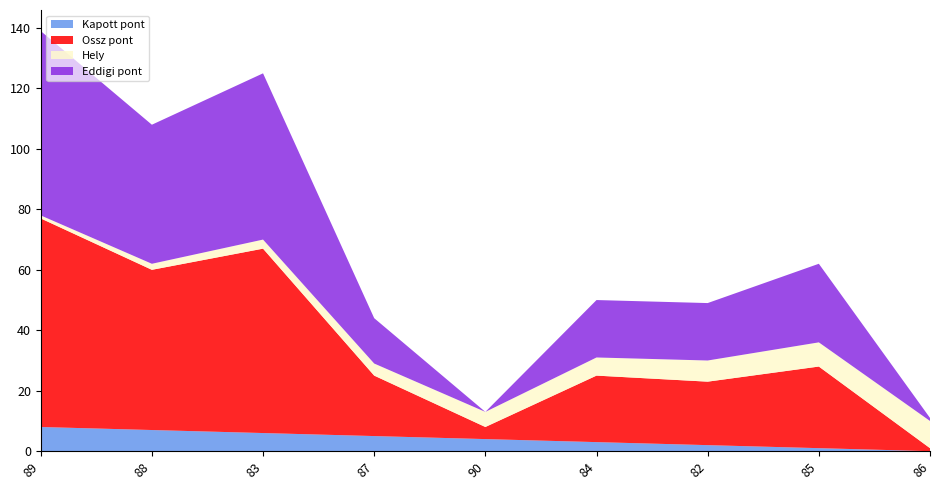

Reading right to left, what are all the values shown in this chart?

Kapott pont: 86=0	85=1	82=2	84=3	90=4	87=5	83=6	88=7	89=8
Ossz pont: 86=1	85=27	82=21	84=22	90=4	87=20	83=61	88=53	89=69
Hely: 86=9	85=8	82=7	84=6	90=5	87=4	83=3	88=2	89=1
Eddigi pont: 86=1	85=26	82=19	84=19	90=0	87=15	83=55	88=46	89=61